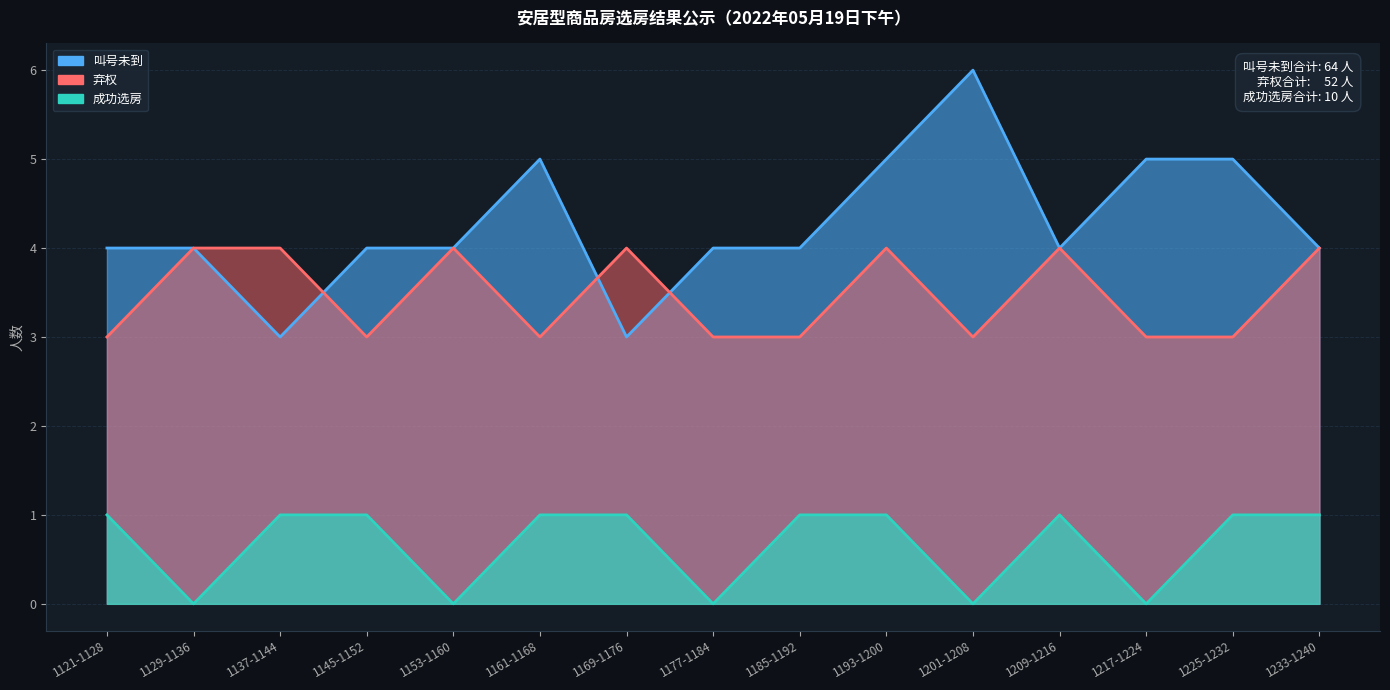

List the series in order of their peak value, lowest first.

成功选房, 弃权, 叫号未到